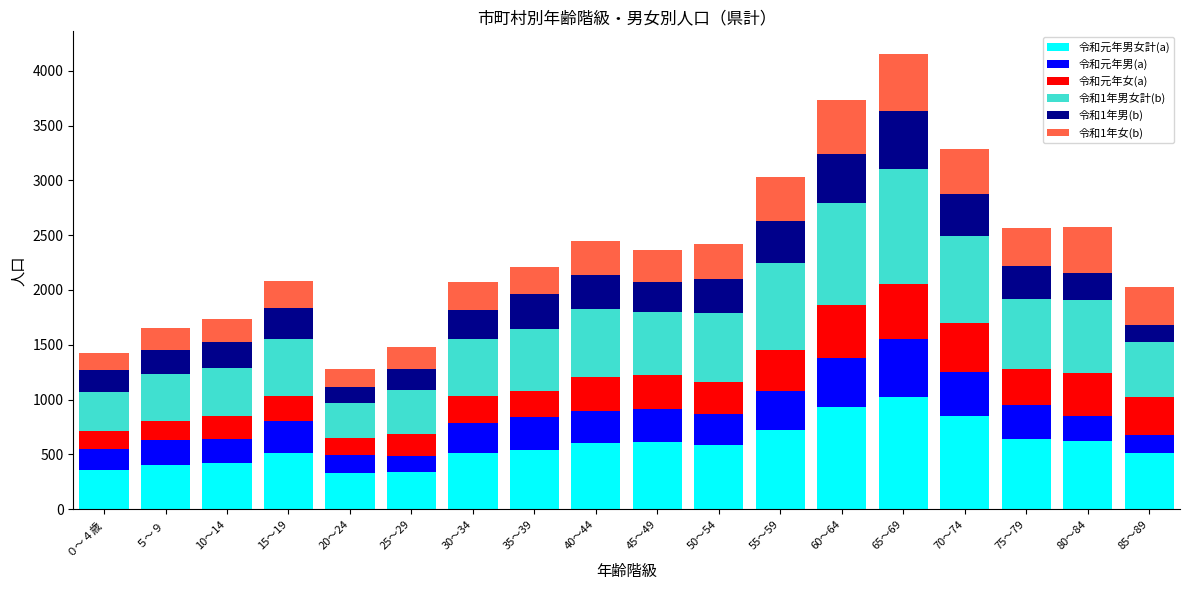

What is the total value across all series at 50～54?

2420